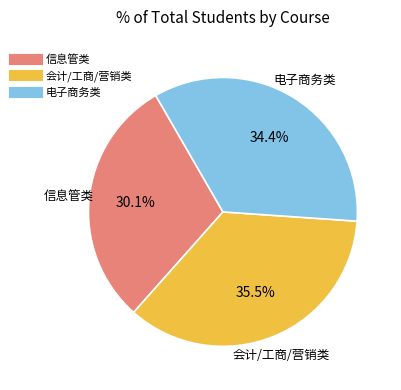

Is there a majority slice in this chart?

No